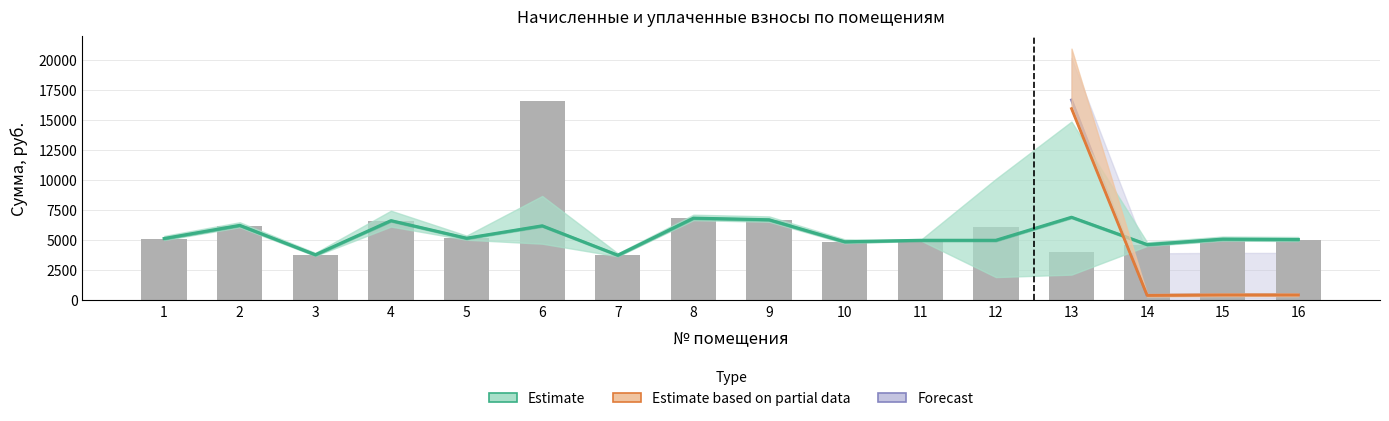

Count the number of values greater than 5105.

8